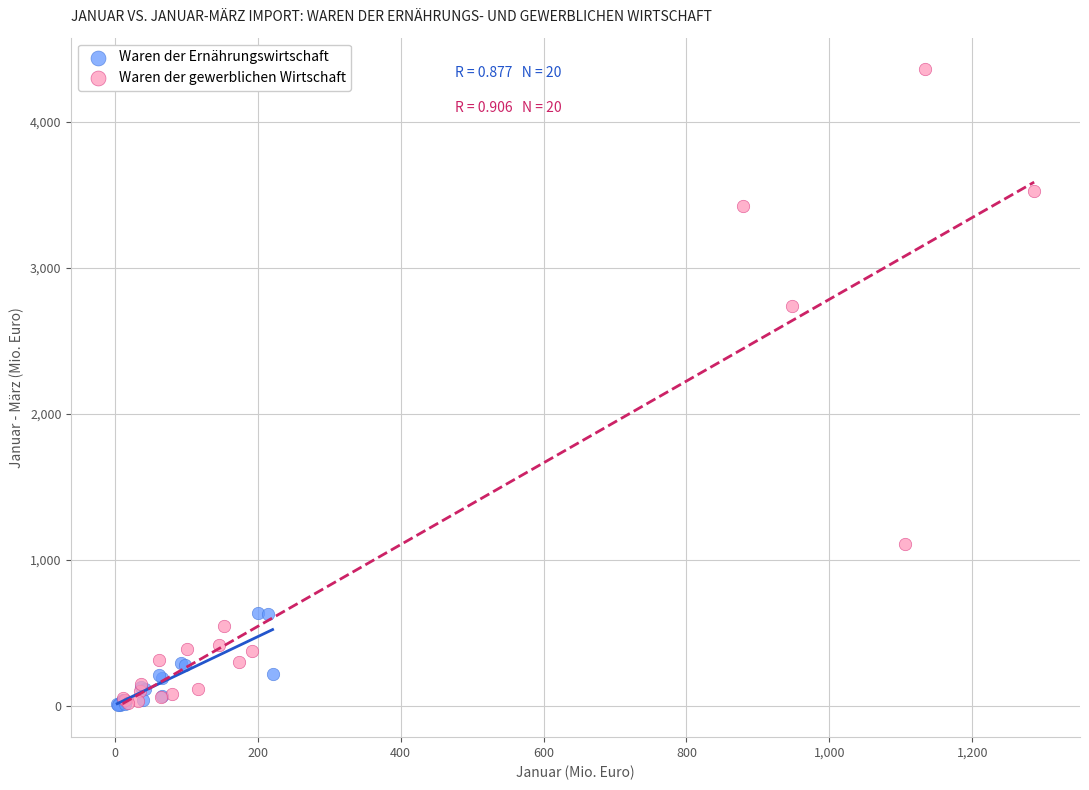

Which series has the widest spread of Y values?

Waren der gewerblichen Wirtschaft